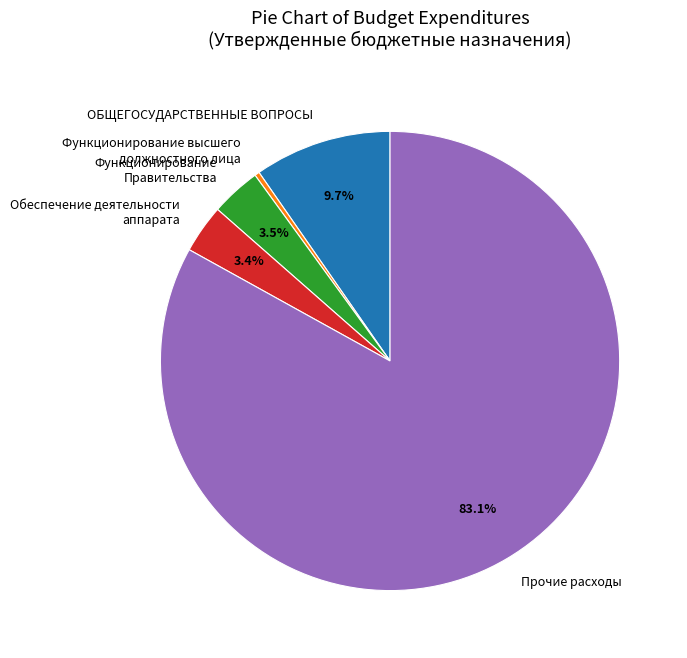

True or false: Прочие accounts for 15% of the total.

False